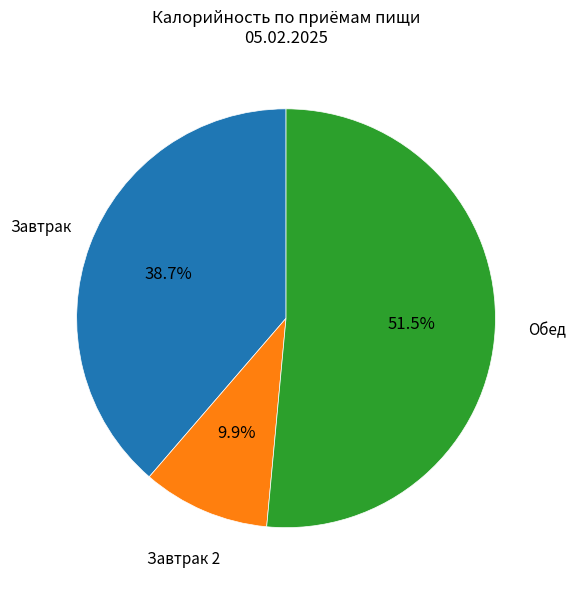

Is there a majority slice in this chart?

Yes